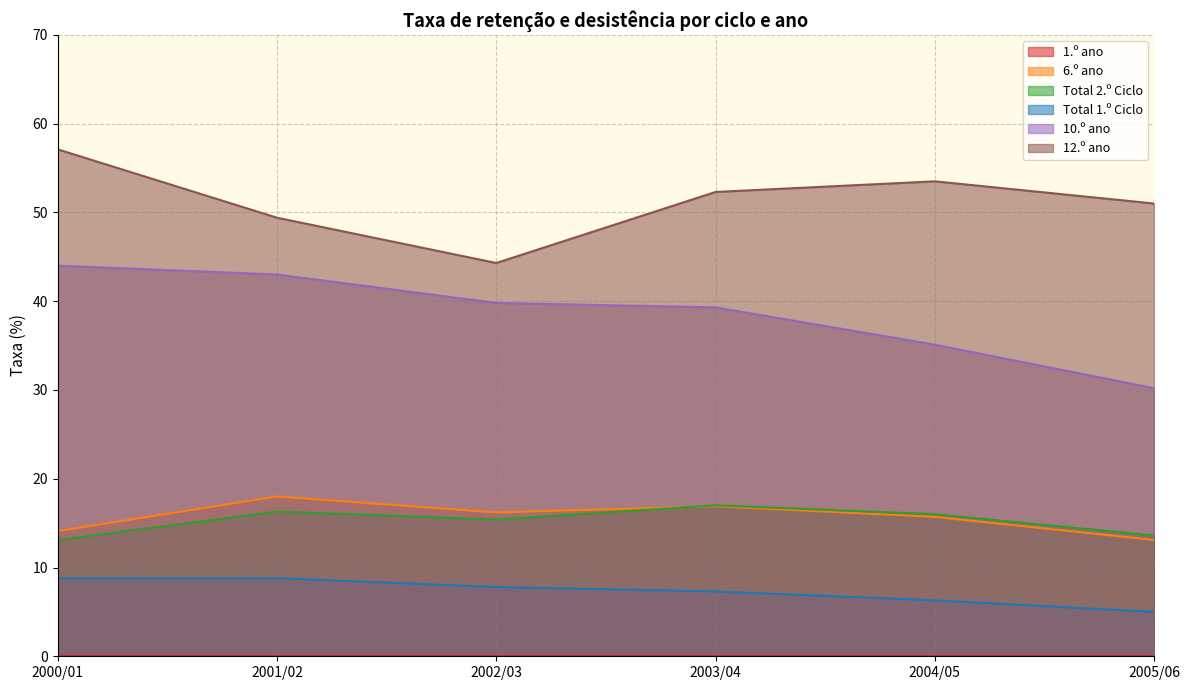

Between 2001/02 and 2003/04, which is larger?

2001/02